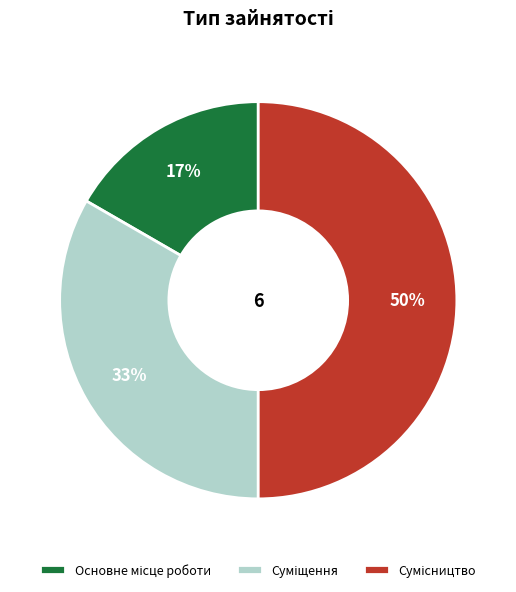

How many segments does this pie chart have?

3